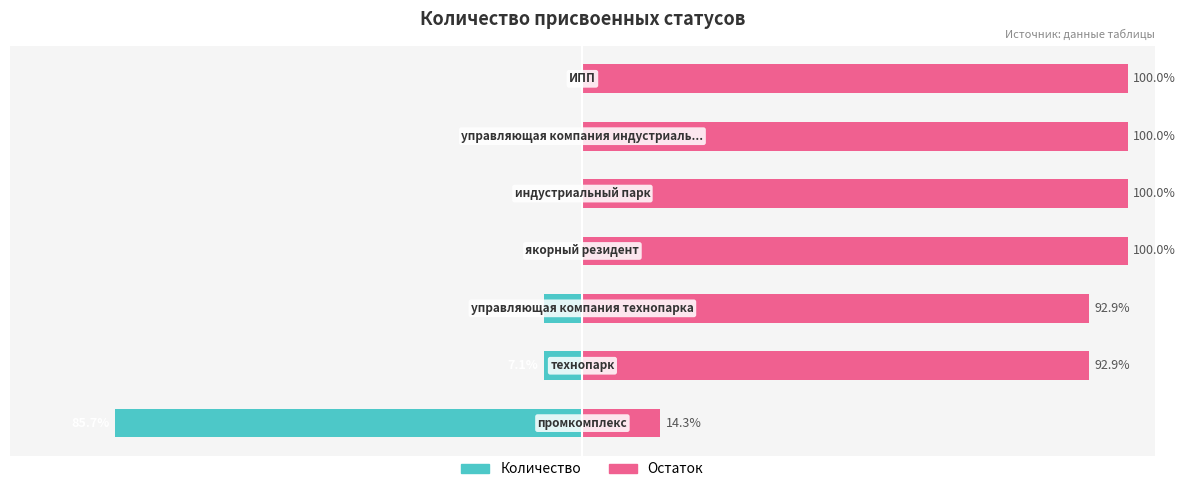

How many data points in Остаток are less than 100?

3